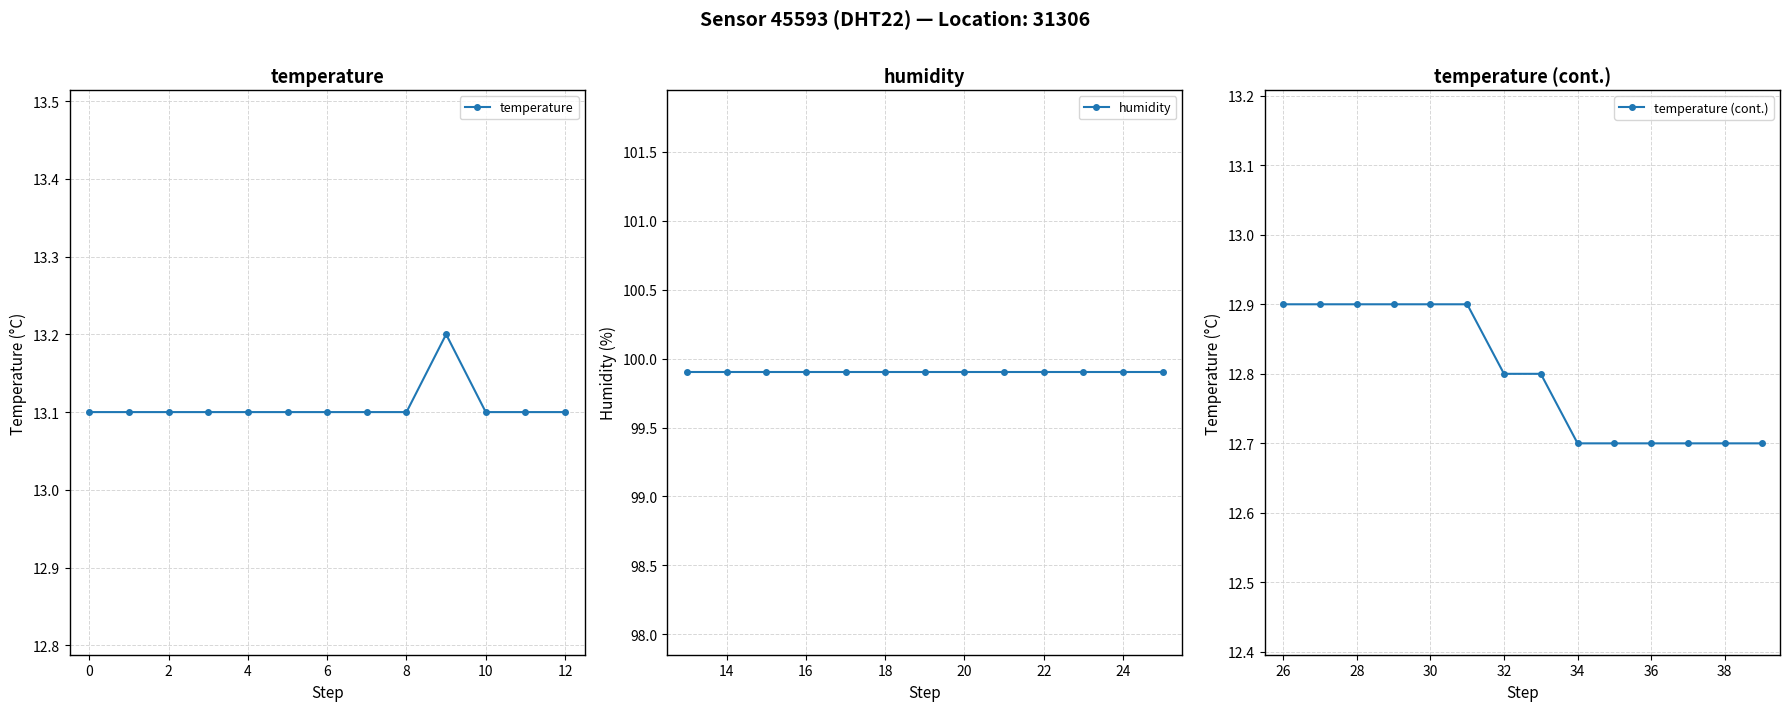

True or false: temperature has more than 0 interior local peaks.

True